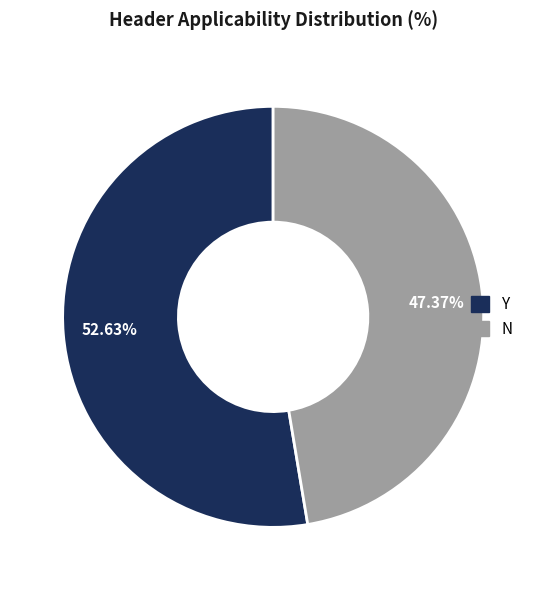

What is the ratio of the value at Y to the value at N?

1.1